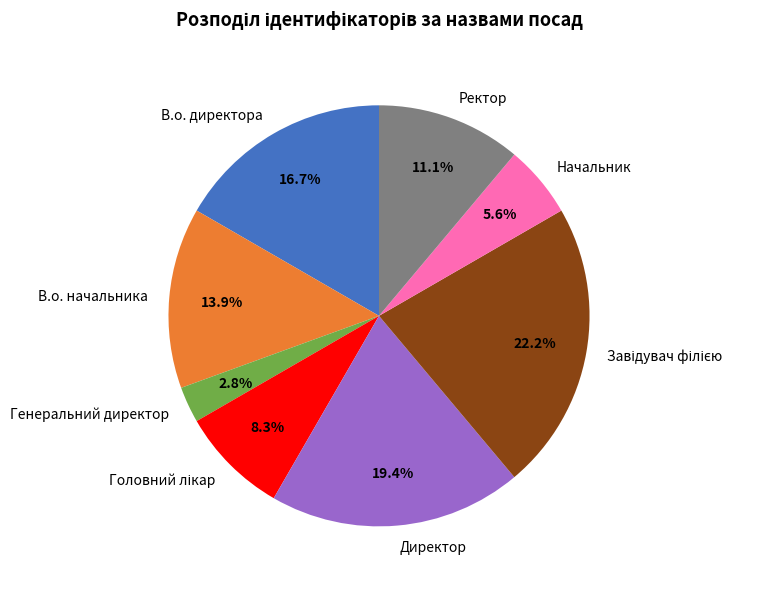

Which category has the smallest portion of the pie?

Генеральний директор